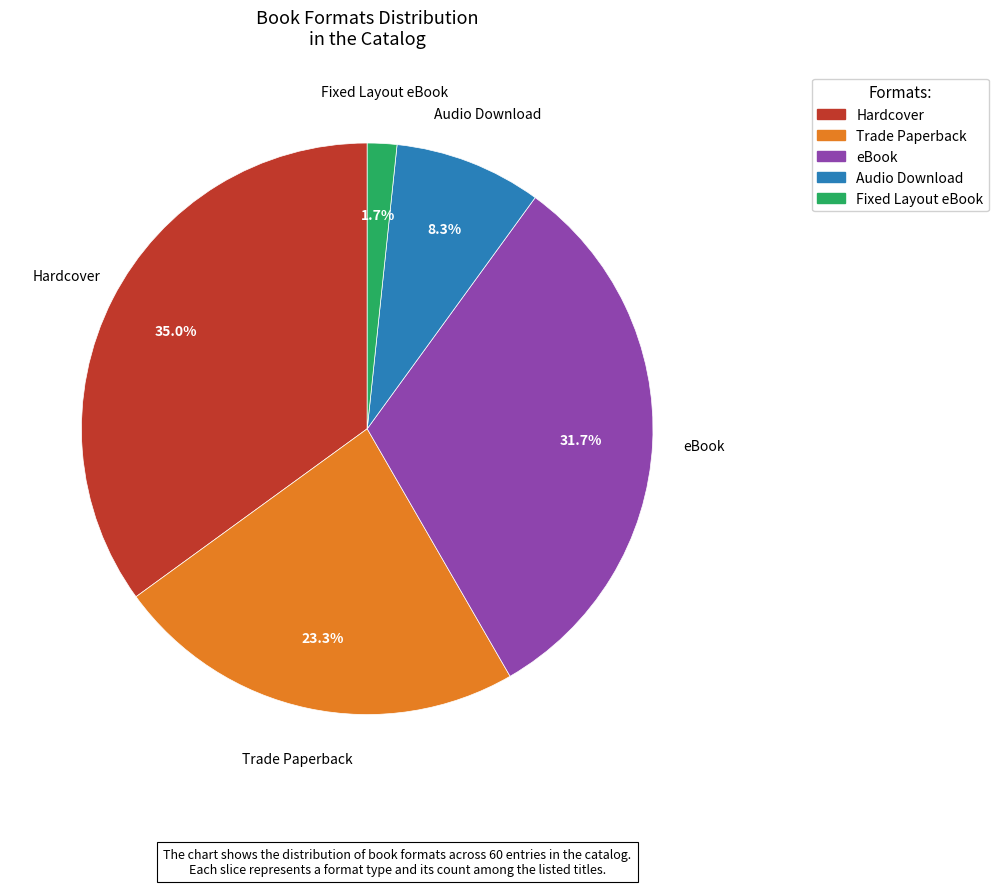

True or false: Audio Download accounts for 8% of the total.

True